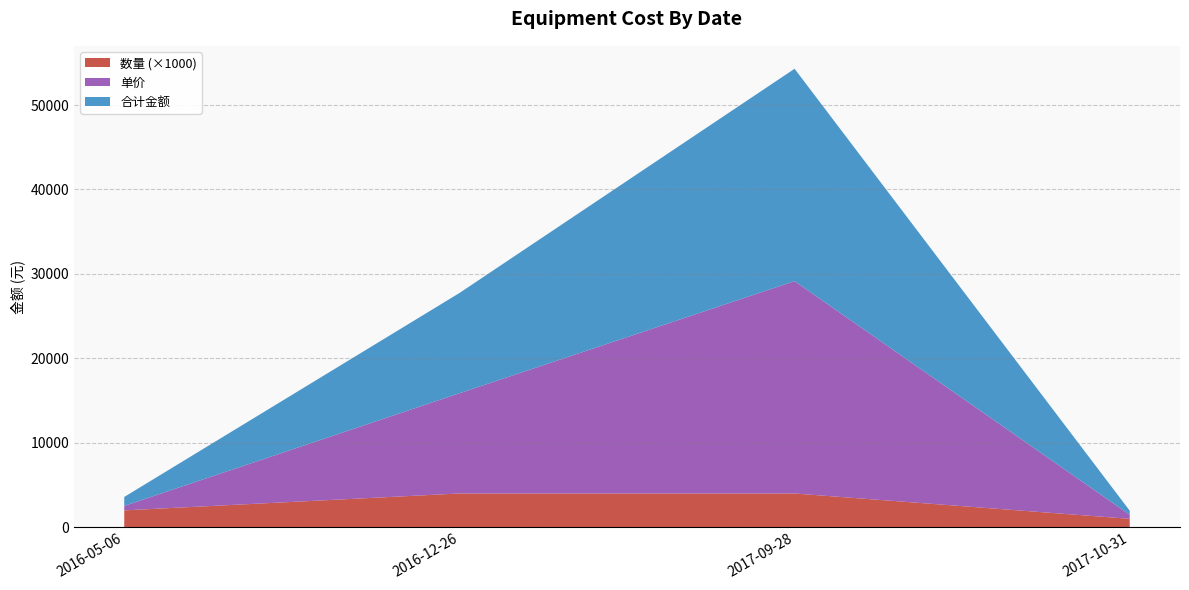

Reading left to right, list the values for the 数量 (×1000) series.

2016-05-06=2000	2016-12-26=4000	2017-09-28=4000	2017-10-31=1000